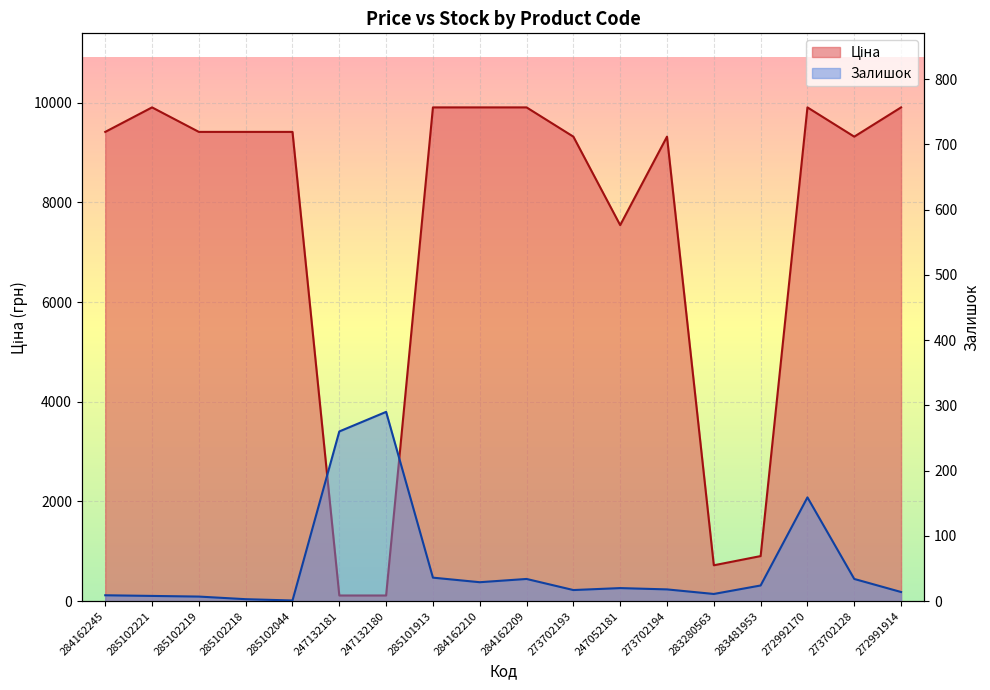

Which series ends up on top after the final intersection of Залишок and Ціна?

Ціна